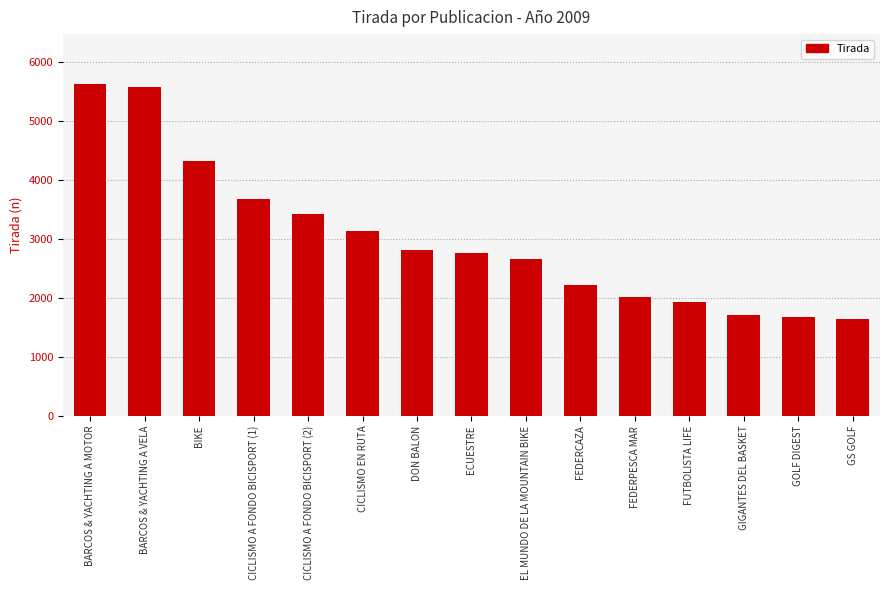

Read the value at GS GOLF, to the nearest 100.

1600